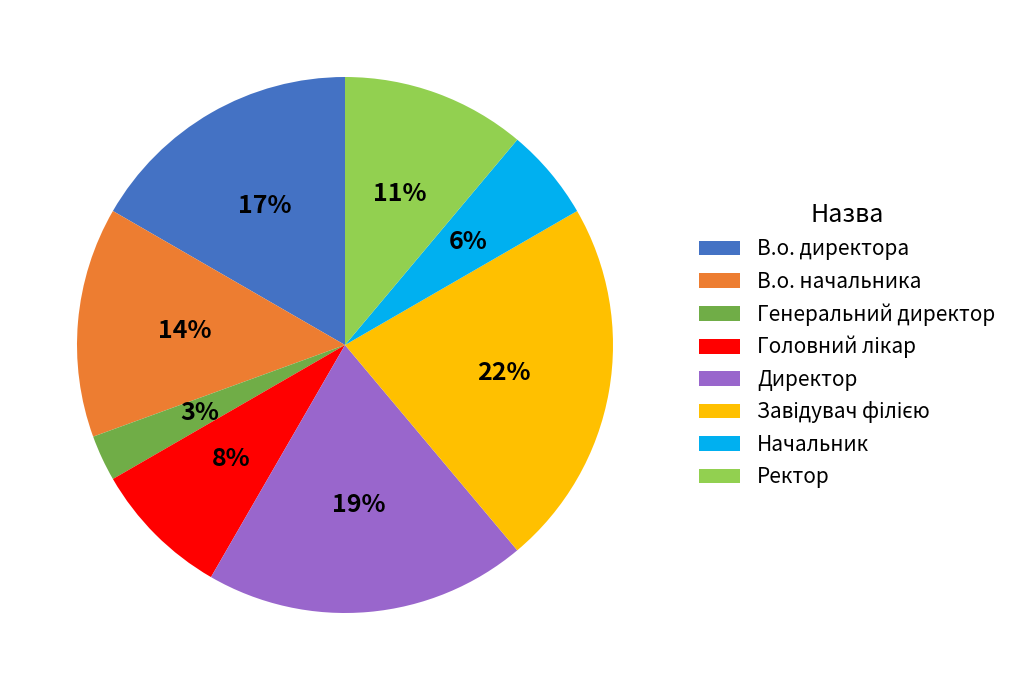

Which category has the smallest portion of the pie?

Генеральний директор